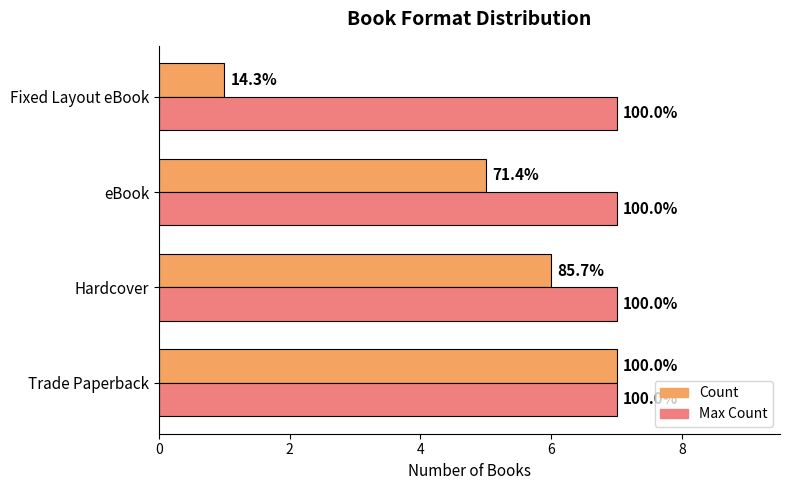

What are all the series names shown in the legend?

Count, Max Count